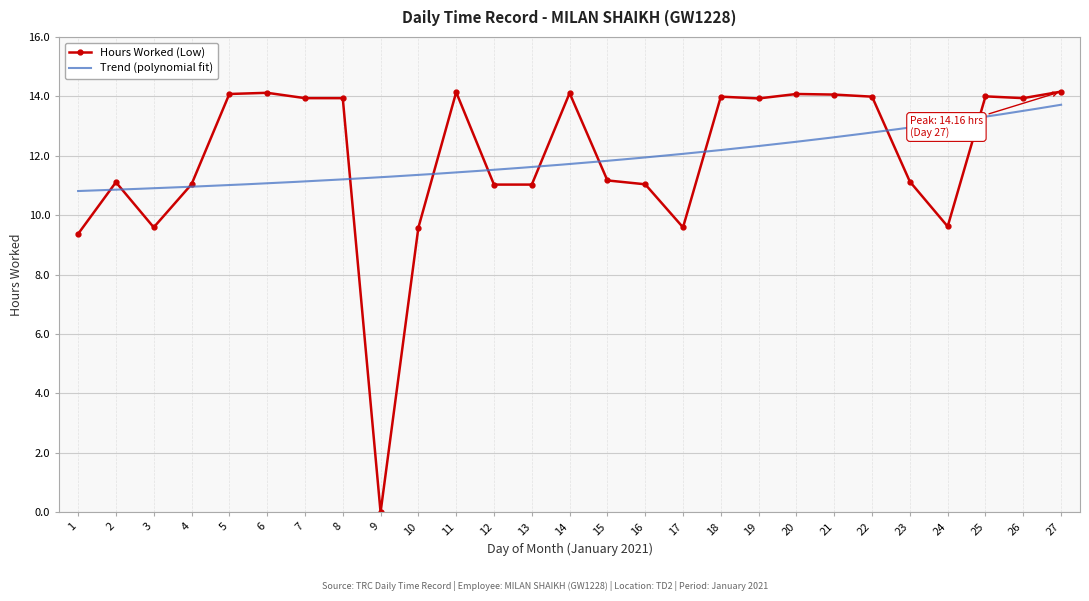

What is the change in value from 13 to 17?

-1.4